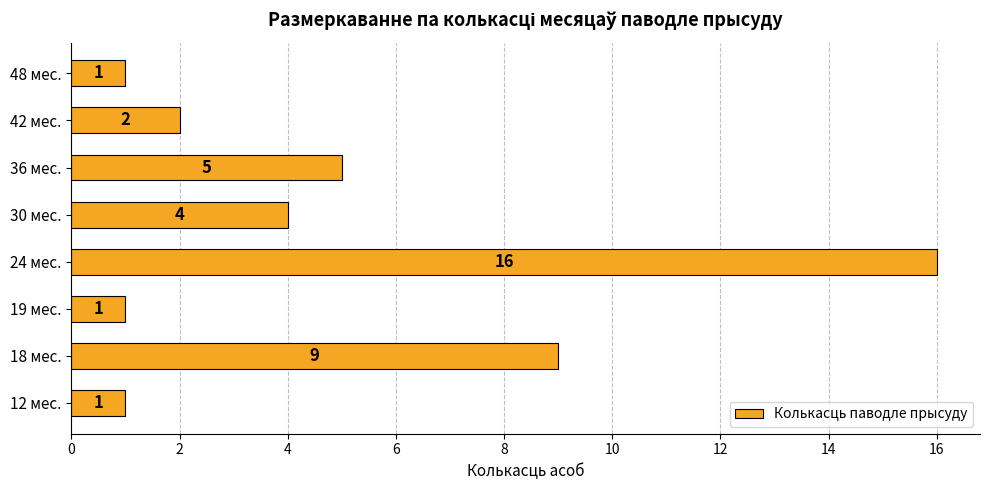

What is the average value?

5